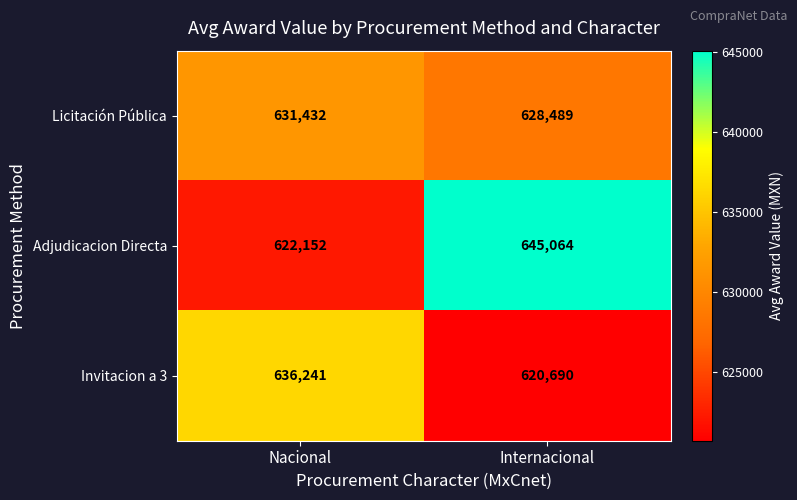

List the series in order of their peak value, highest first.

Adjudicacion Directa, Invitacion a 3, Licitación Pública